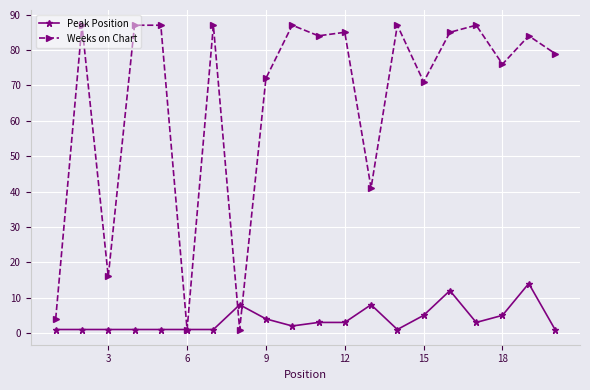

After their last crossing, which series has the higher values: Weeks on Chart or Peak Position?

Weeks on Chart